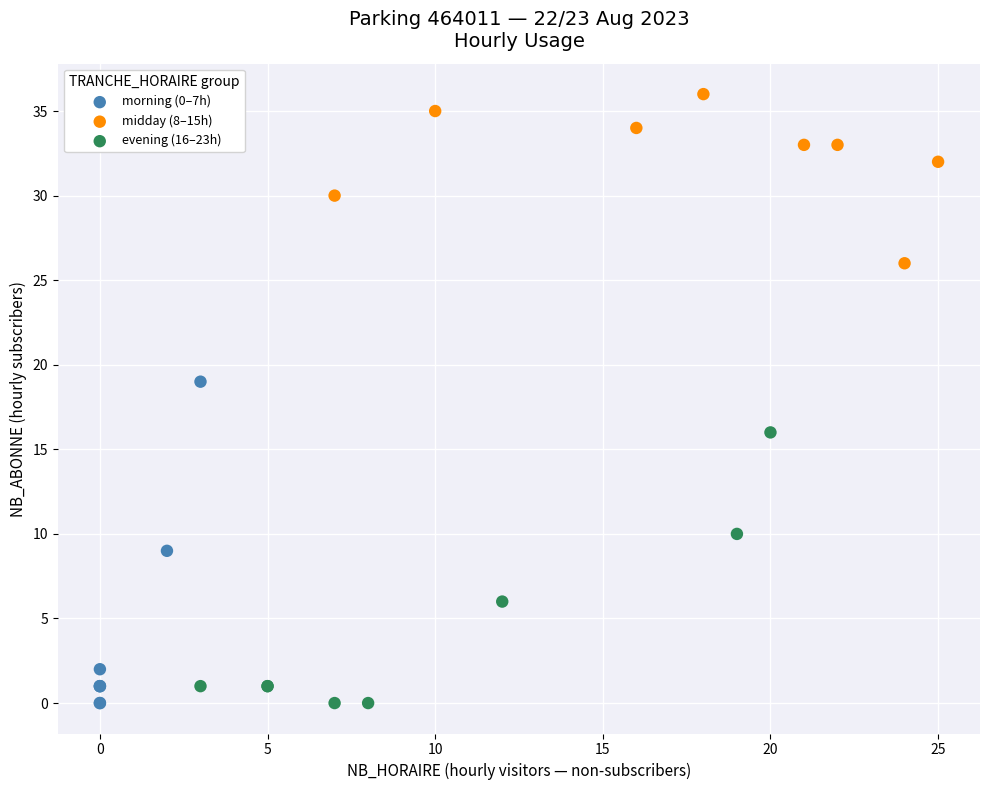

Which series has the widest spread of Y values?

morning (0–7h)